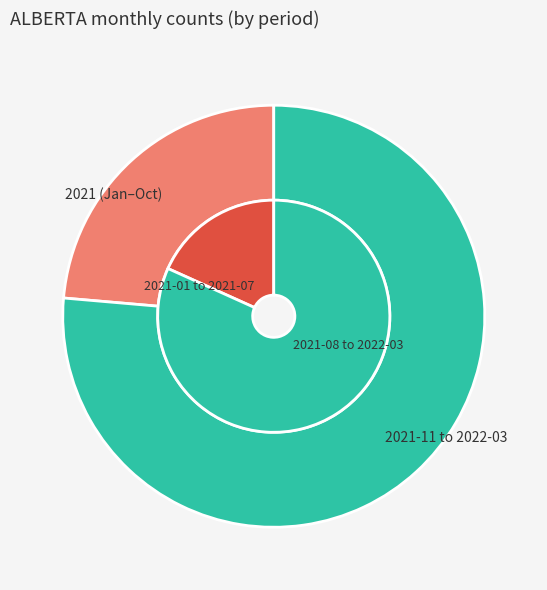

To the nearest percent, what portion does 2021-11 represent?

3%